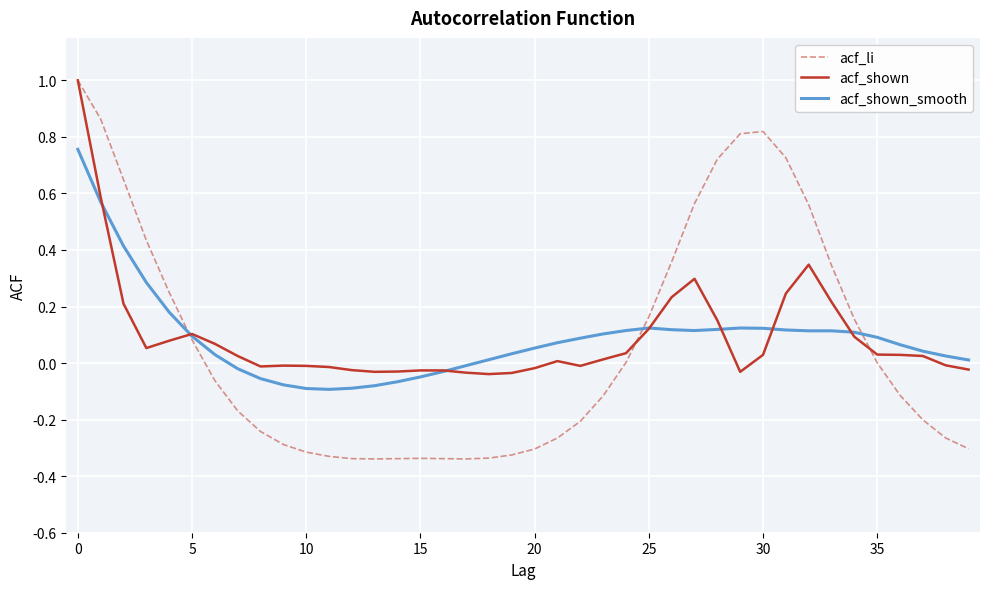

What are all the series names shown in the legend?

acf_li, acf_shown, acf_shown_smooth